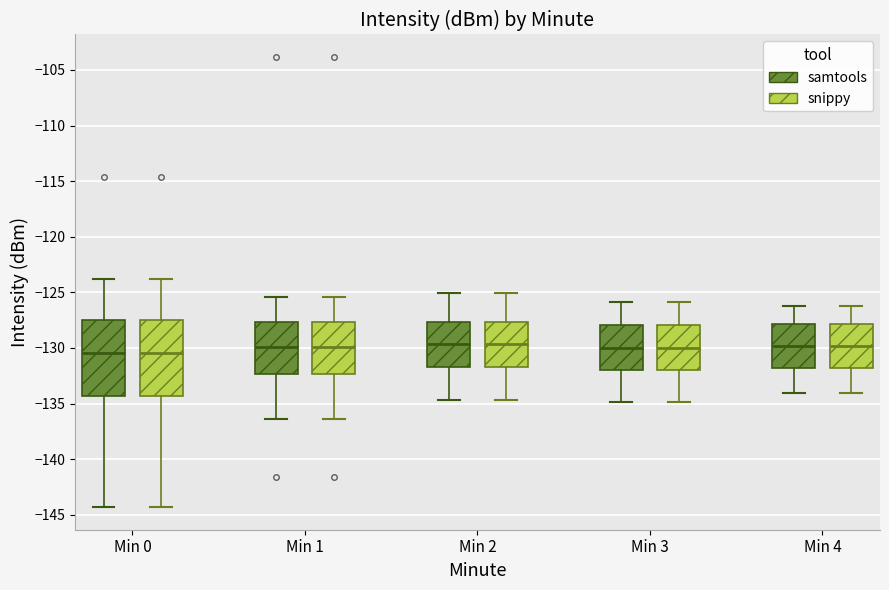

Reading left to right, read every box against the y-axis: the position of its median line, the range the box covers, and the ends of its whiskers. The values are not printed on the chart, so give them approximately, as read against the axis.

Min 0 (samtools): median -130.5, box -134.5 to -127.5, whiskers -144.5 to -124.0
Min 0 (snippy): median -130.5, box -134.5 to -127.5, whiskers -144.5 to -124.0
Min 1 (samtools): median -130.0, box -132.5 to -127.5, whiskers -136.5 to -125.5
Min 1 (snippy): median -130.0, box -132.5 to -127.5, whiskers -136.5 to -125.5
Min 2 (samtools): median -129.5, box -131.5 to -127.5, whiskers -134.5 to -125.0
Min 2 (snippy): median -129.5, box -131.5 to -127.5, whiskers -134.5 to -125.0
Min 3 (samtools): median -130.0, box -132.0 to -128.0, whiskers -135.0 to -126.0
Min 3 (snippy): median -130.0, box -132.0 to -128.0, whiskers -135.0 to -126.0
Min 4 (samtools): median -130.0, box -132.0 to -128.0, whiskers -134.0 to -126.0
Min 4 (snippy): median -130.0, box -132.0 to -128.0, whiskers -134.0 to -126.0